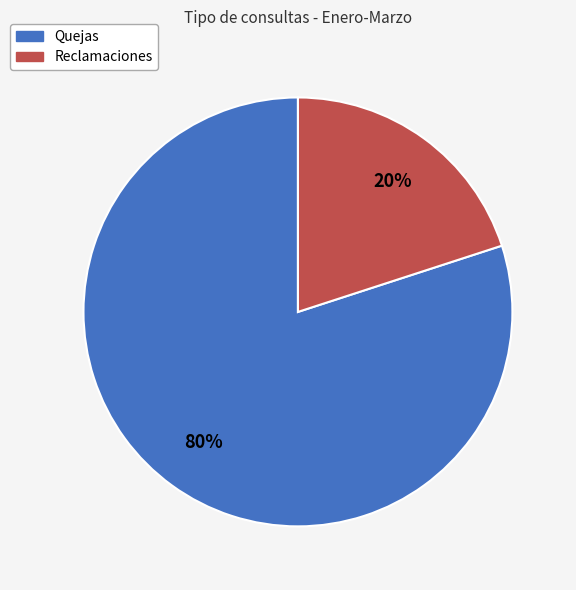

Rank the categories by value from lowest to highest.

Reclamaciones, Quejas